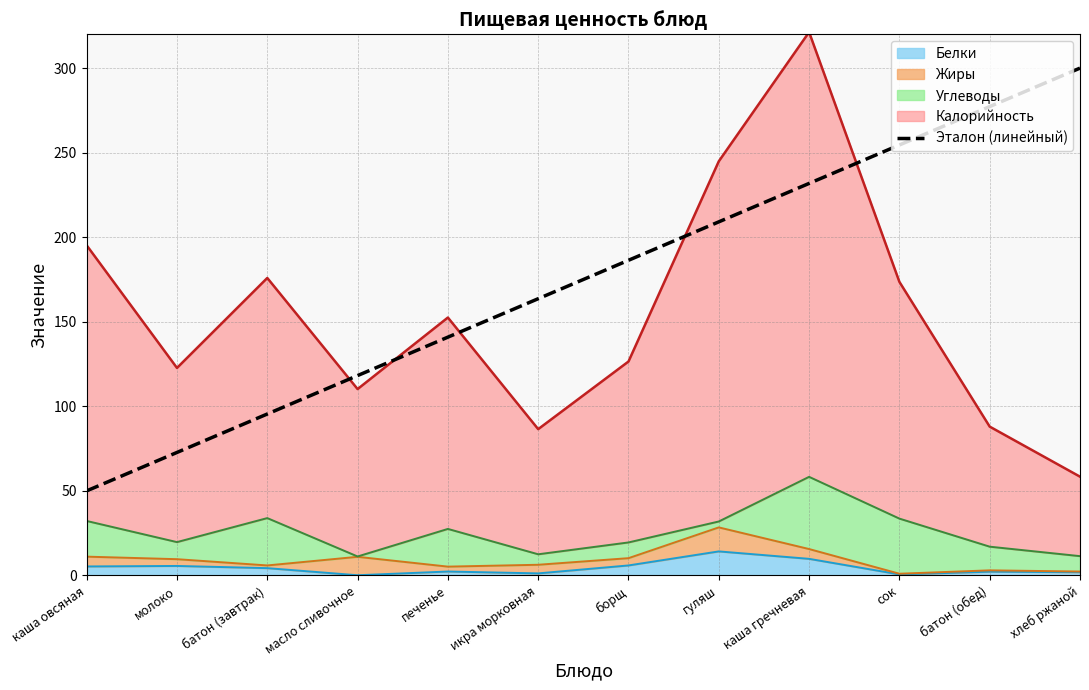

Count the number of categories in the chart.

12